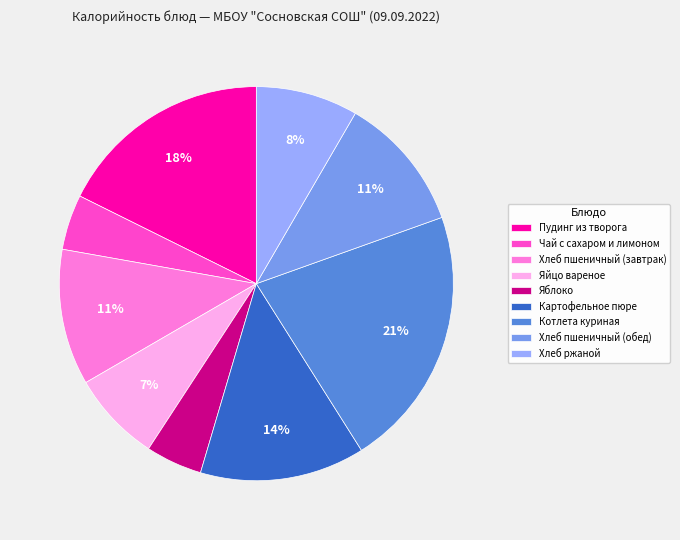

To the nearest percent, what portion does Хлеб пшеничный (обед) represent?

11%